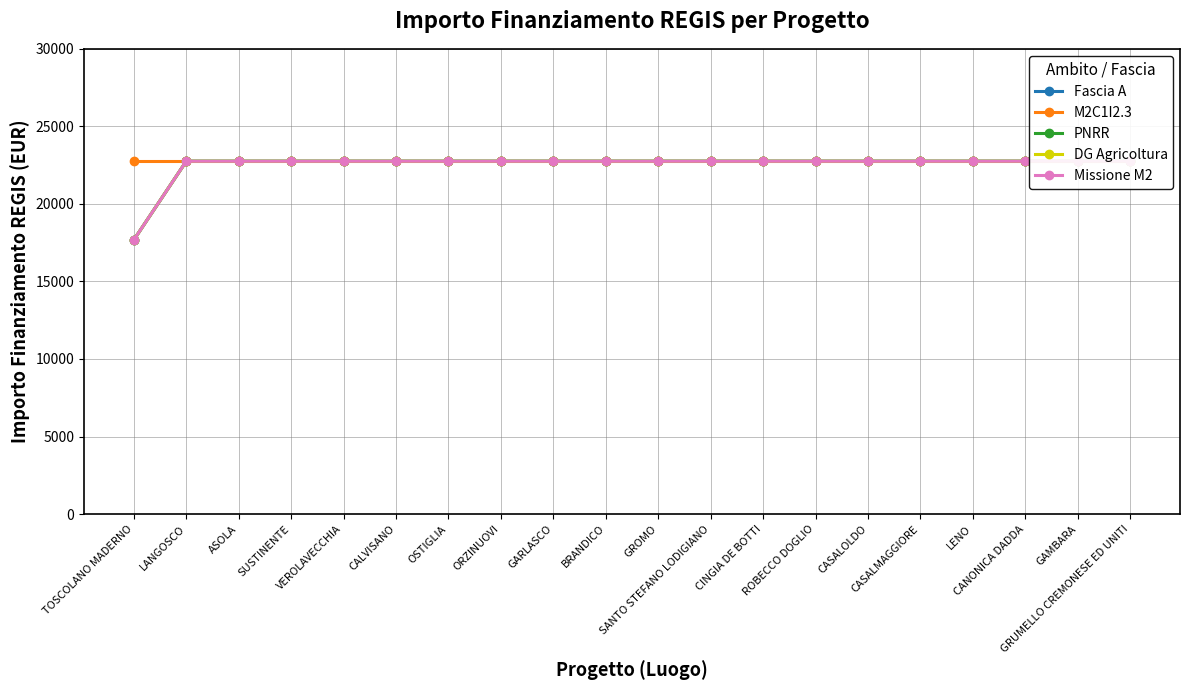

Which series has the widest spread of values?

Fascia A